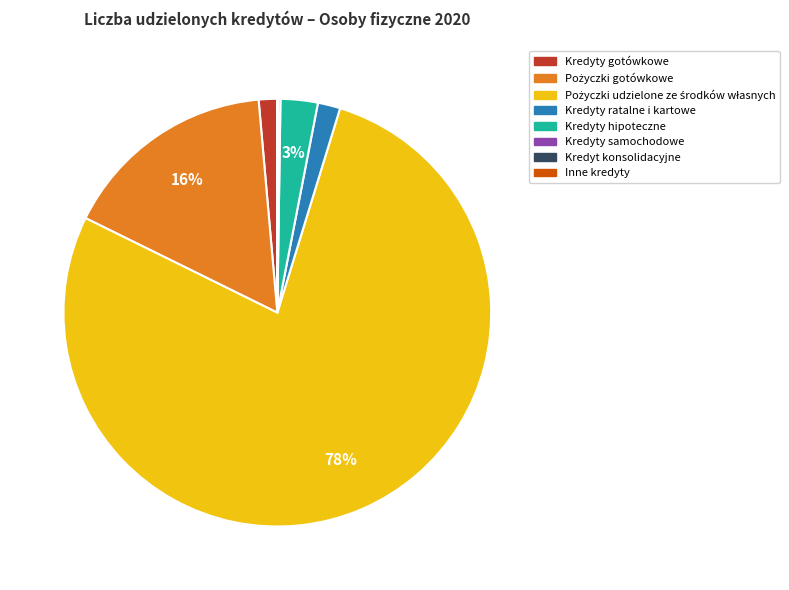

What percentage is the Kredyty gotówkowe slice, to the nearest percent?

1%